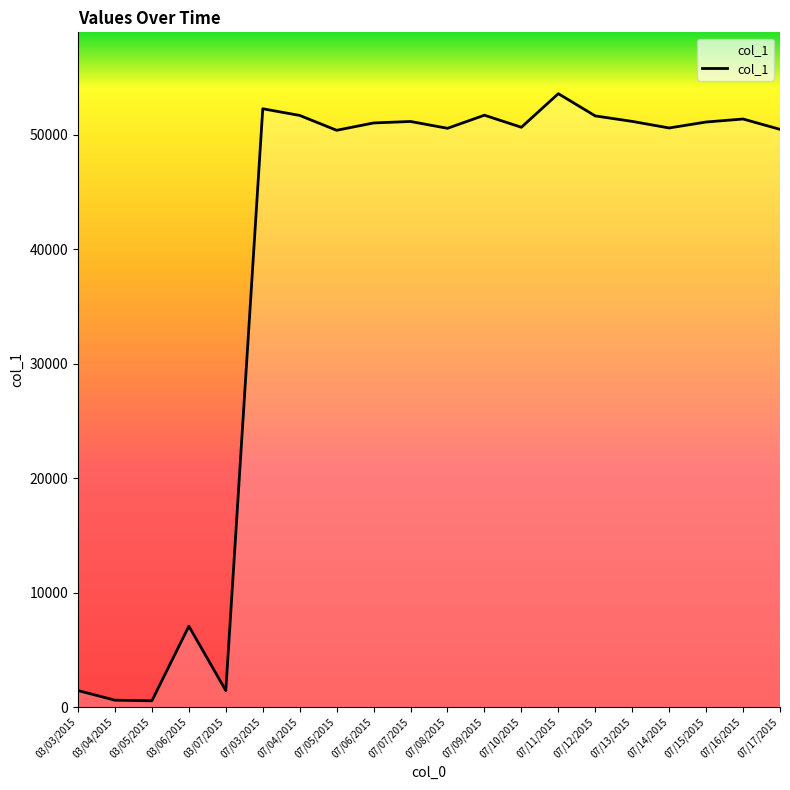

The chart shows a value of 27751 at 07/07/2015. True or false?

False